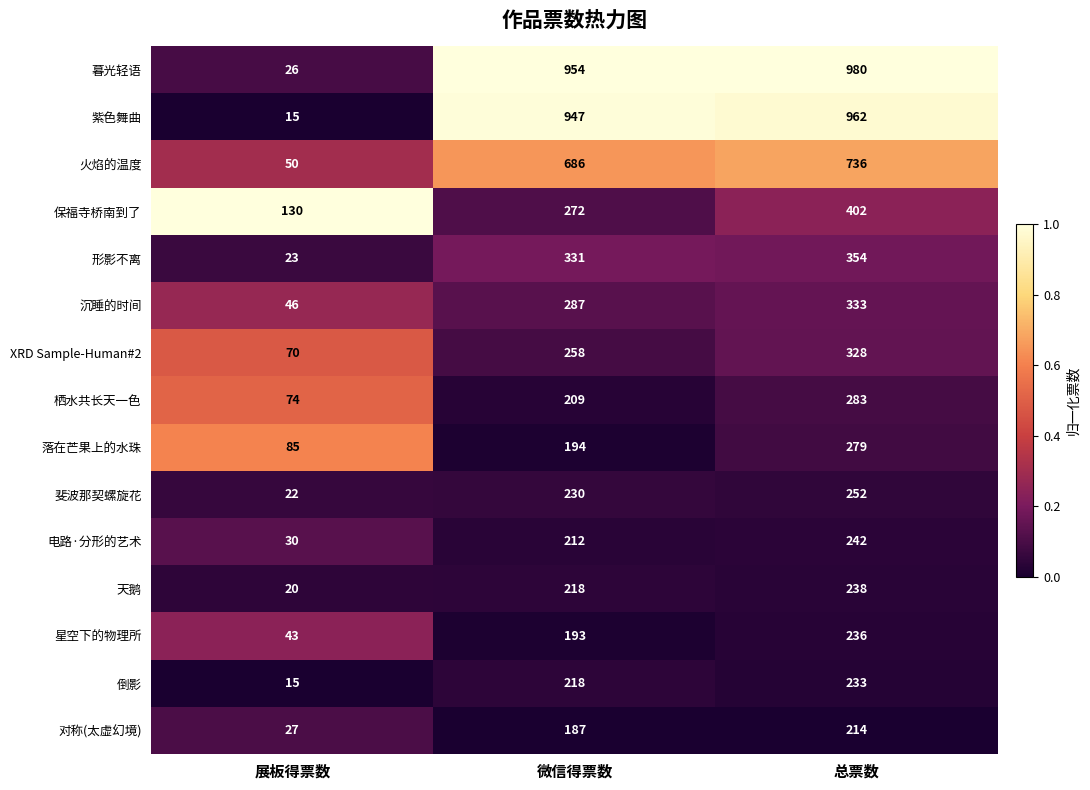

Count the number of categories in the chart.

3